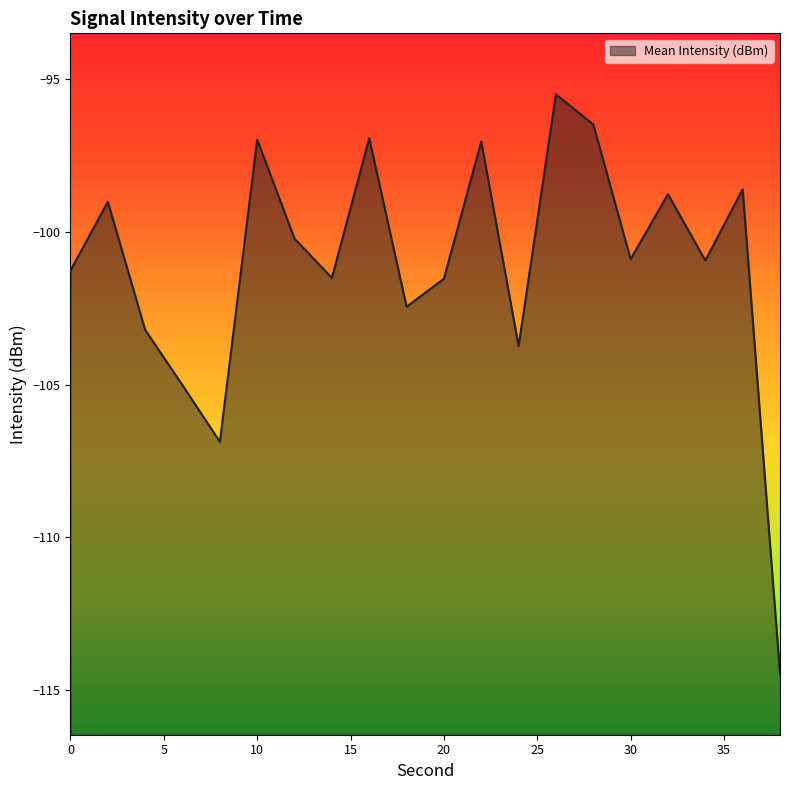

How many interior local peaks (higher than both neighbors) does the data have?

7